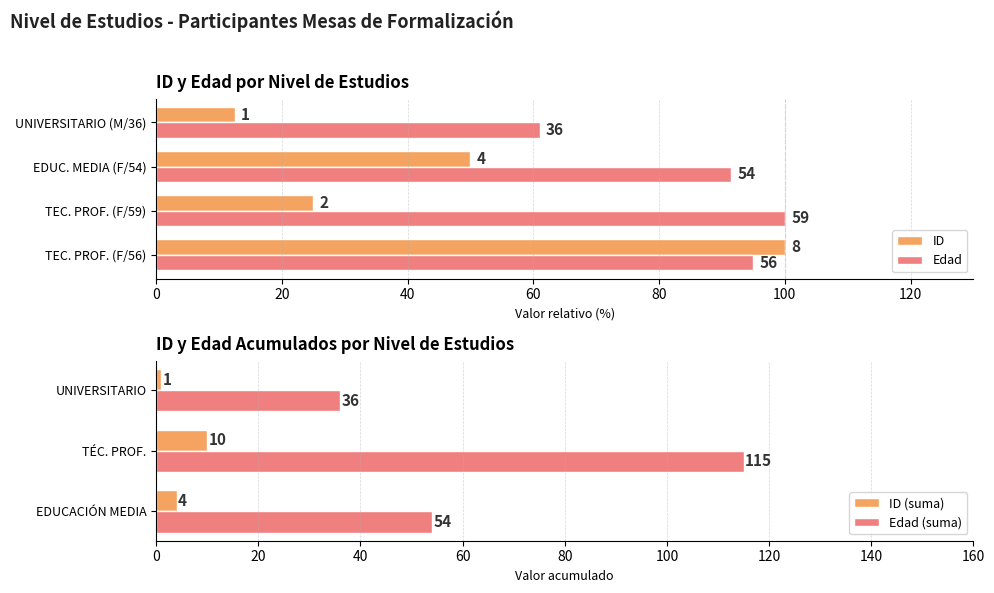

What is the lowest value of the Edad (suma) series?

36